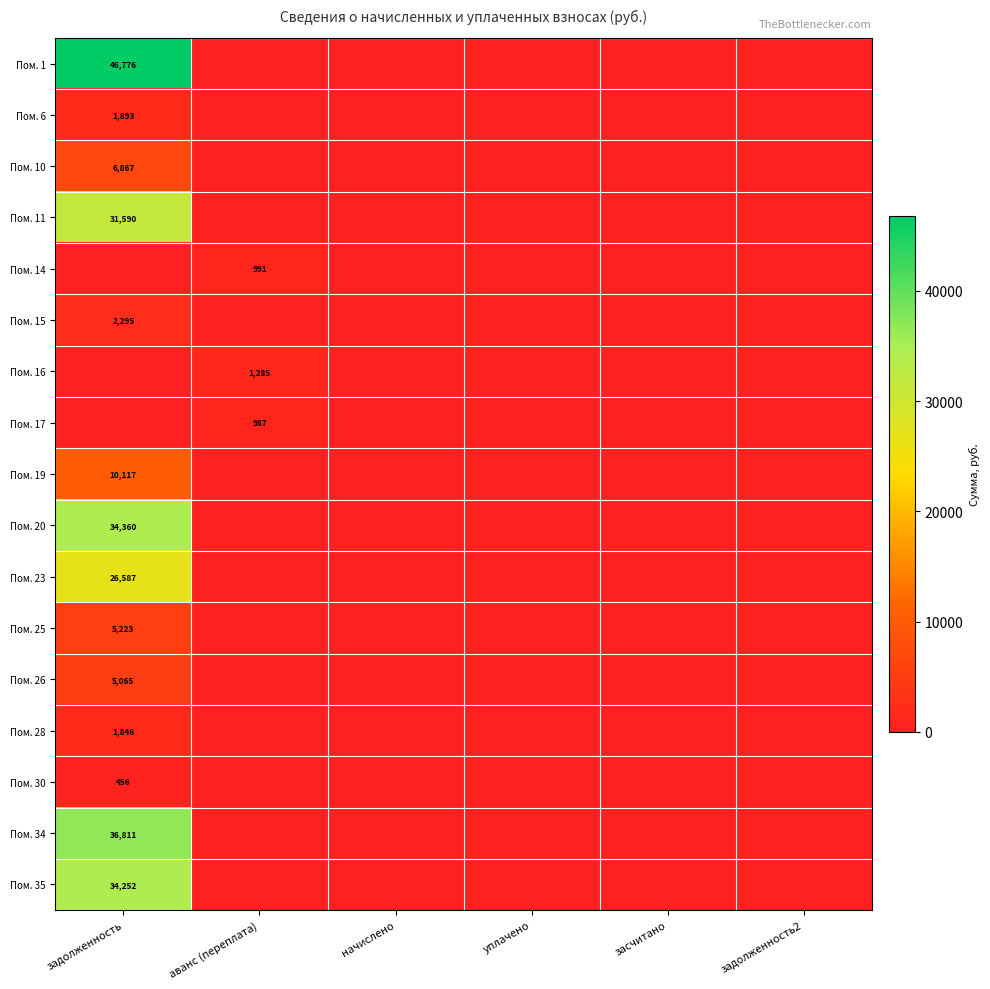

The Пом. 6 series shows 457 at задолженность. True or false?

False